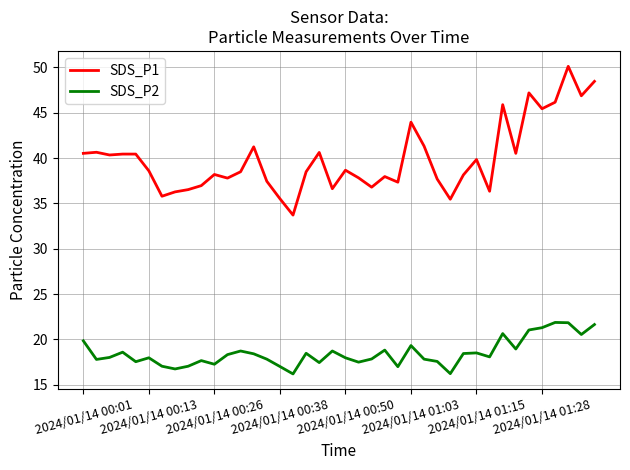

Does the chart display data point markers on the line(s)?

No